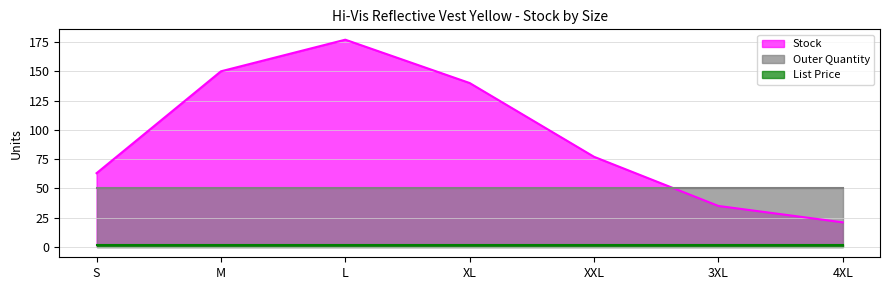

Reading right to left, extract all data points from this chart.

Stock: 4XL=21.0	3XL=35.0	XXL=77.0	XL=140.0	L=177.0	M=150.0	S=63.0
Outer Quantity: 4XL=50.0	3XL=50.0	XXL=50.0	XL=50.0	L=50.0	M=50.0	S=50.0
List Price: 4XL=1.9	3XL=1.9	XXL=1.9	XL=1.9	L=1.9	M=1.9	S=1.9